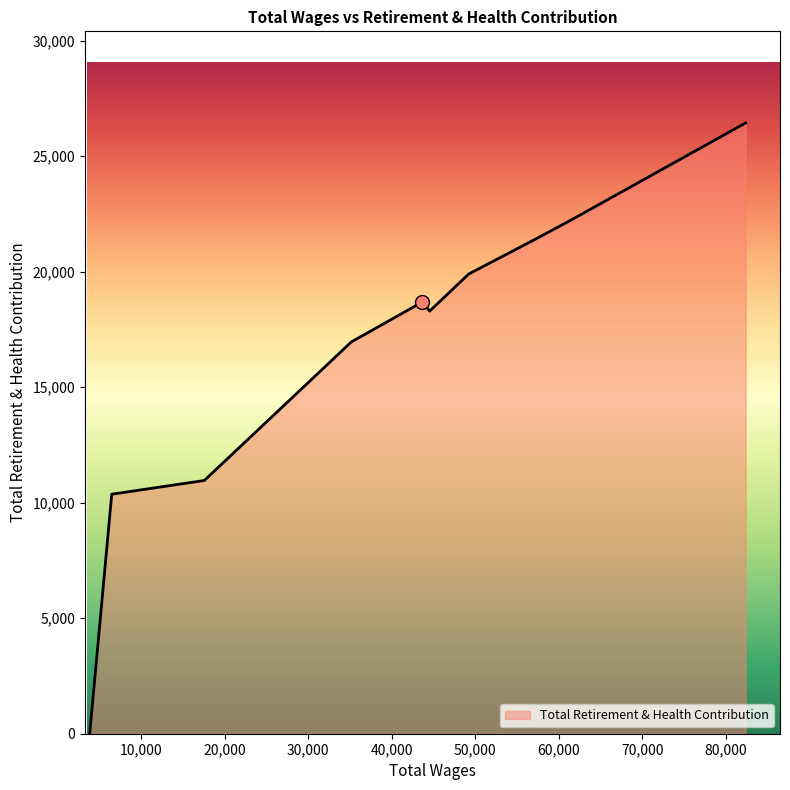

What is the difference between the maximum and minimum values?

26442